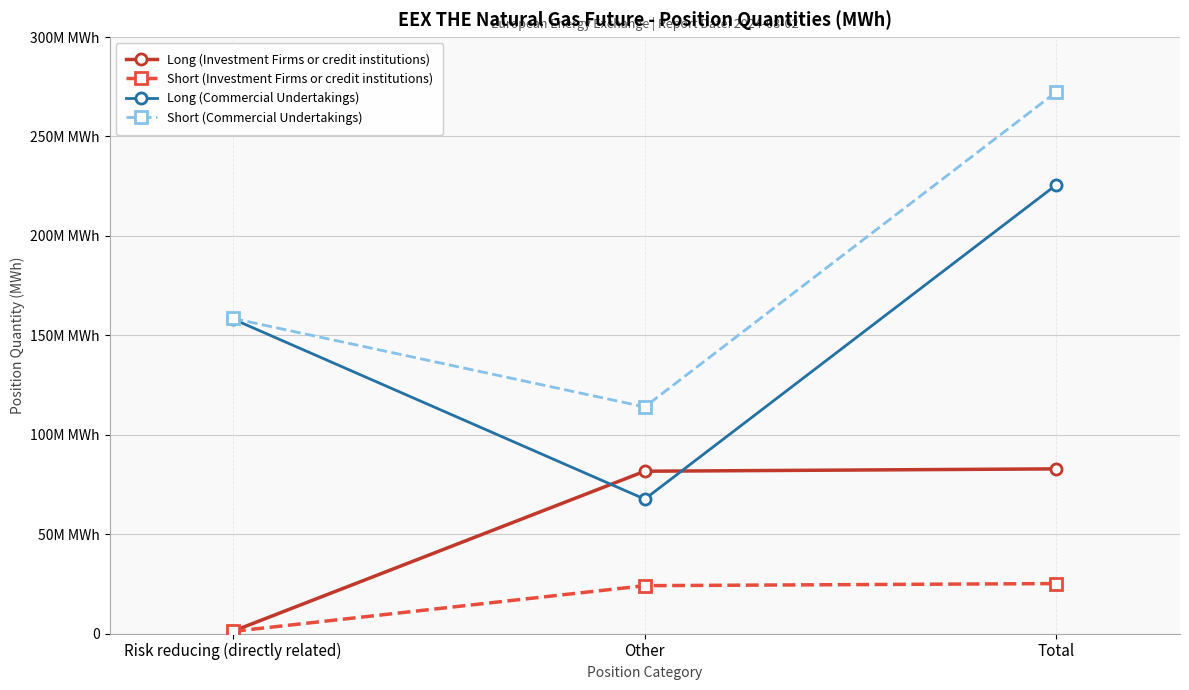

List the series in order of their peak value, highest first.

Short (Commercial Undertakings), Long (Commercial Undertakings), Long (Investment Firms or credit institutions), Short (Investment Firms or credit institutions)